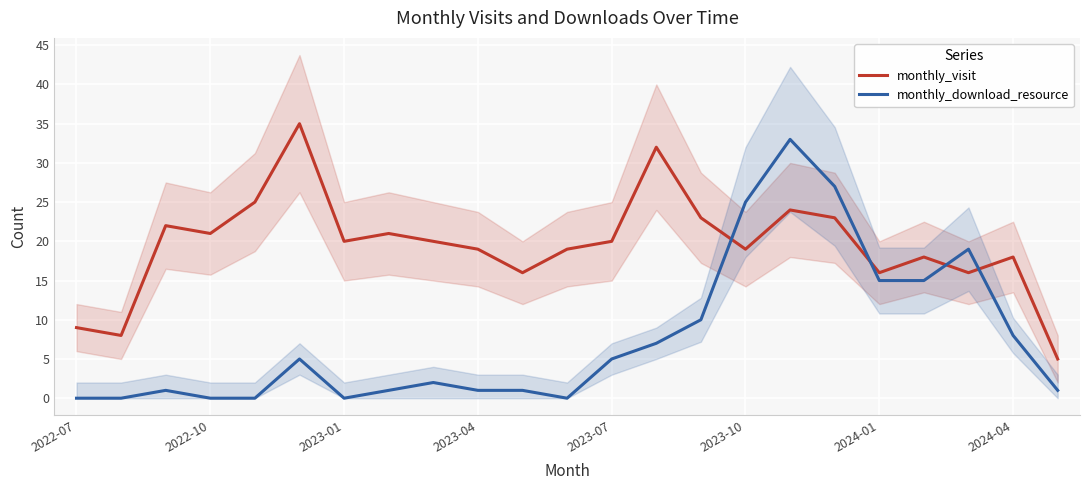

The value of monthly_download_resource at 17 is 27. True or false?

True